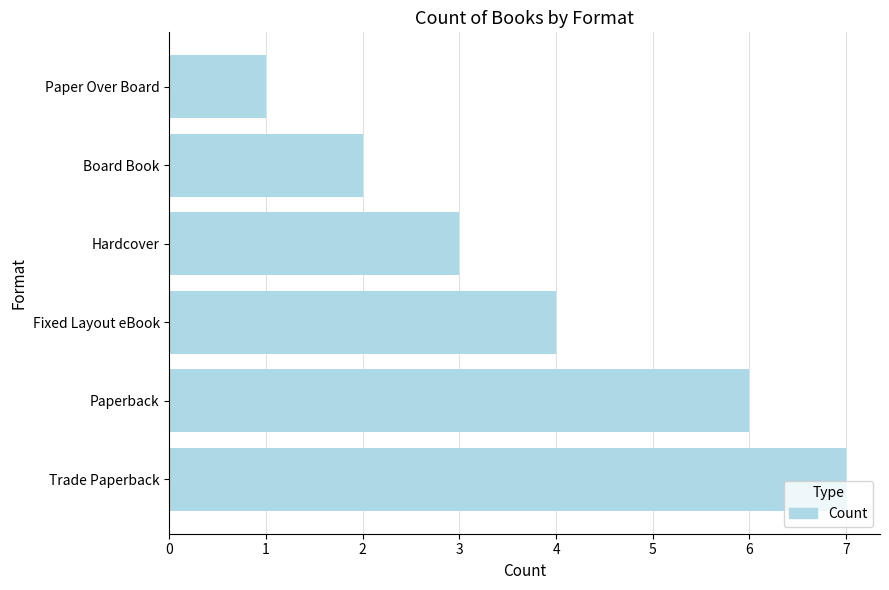

Where is the data nearest to the value 4?

Fixed Layout eBook